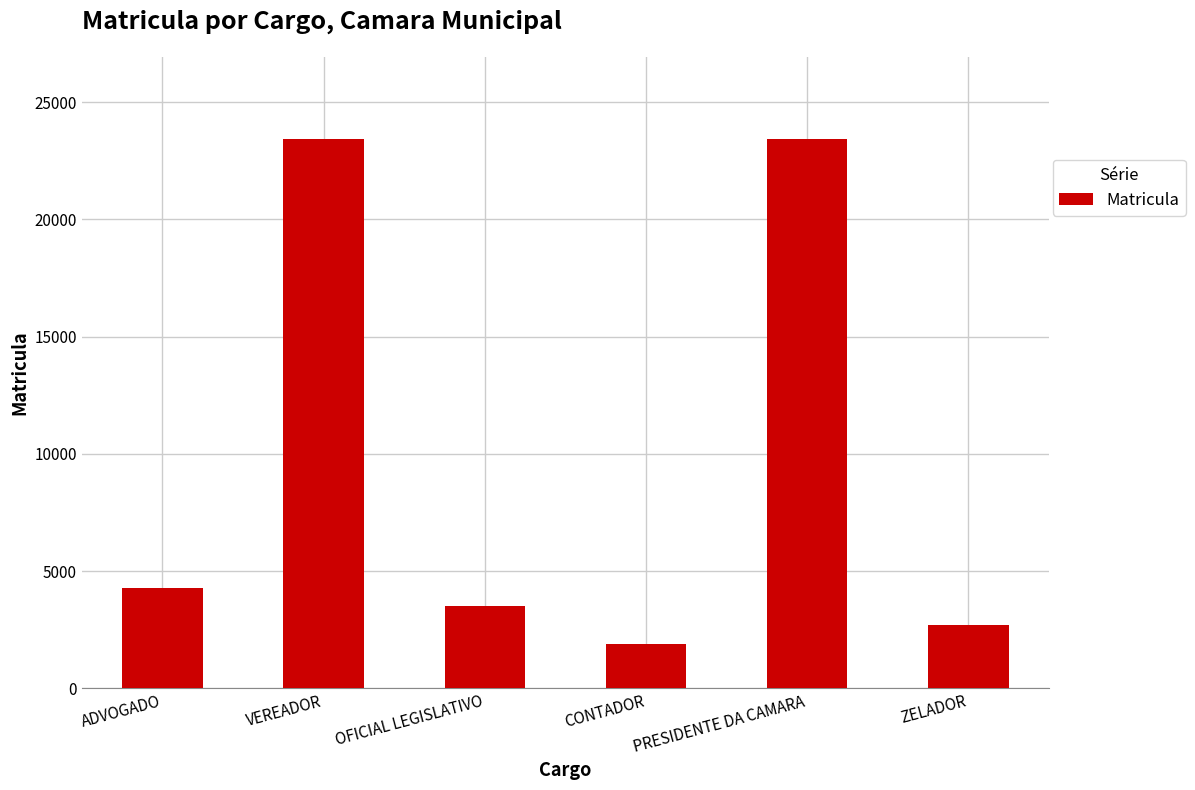

Which has a higher value, ZELADOR or ADVOGADO?

ADVOGADO